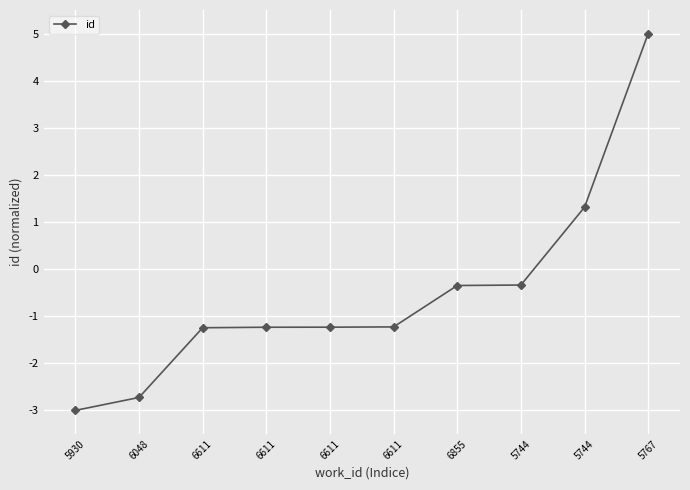

Which label corresponds to the largest value in the chart?

5767